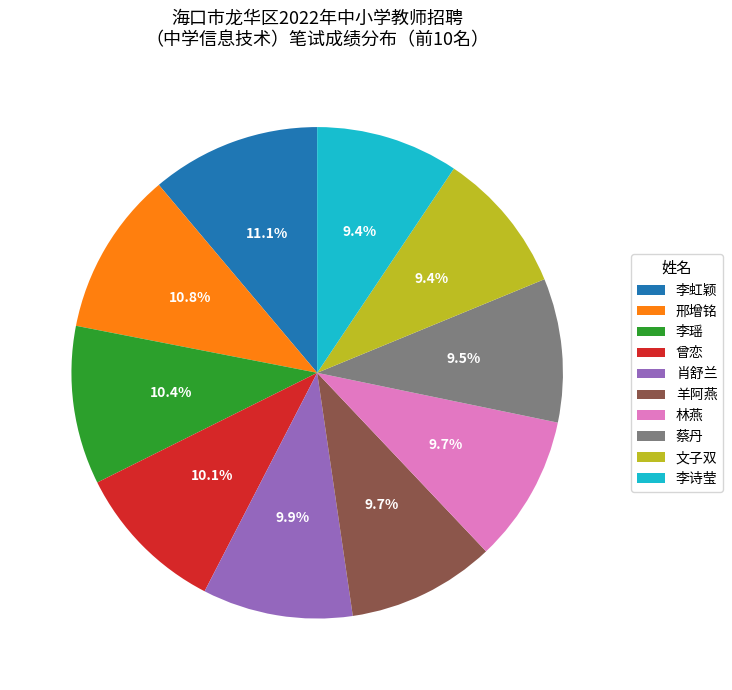

Does any single category account for the majority?

No